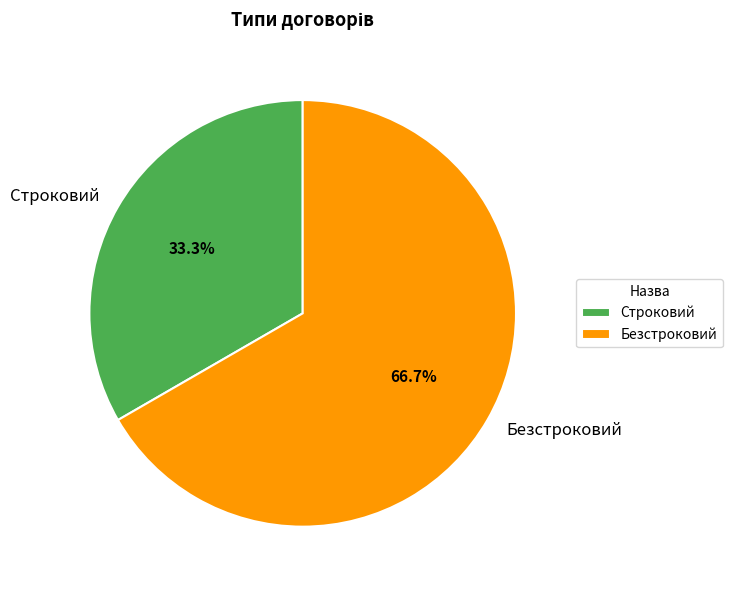

What percentage do Безстроковий and Строковий together represent?

100.0%